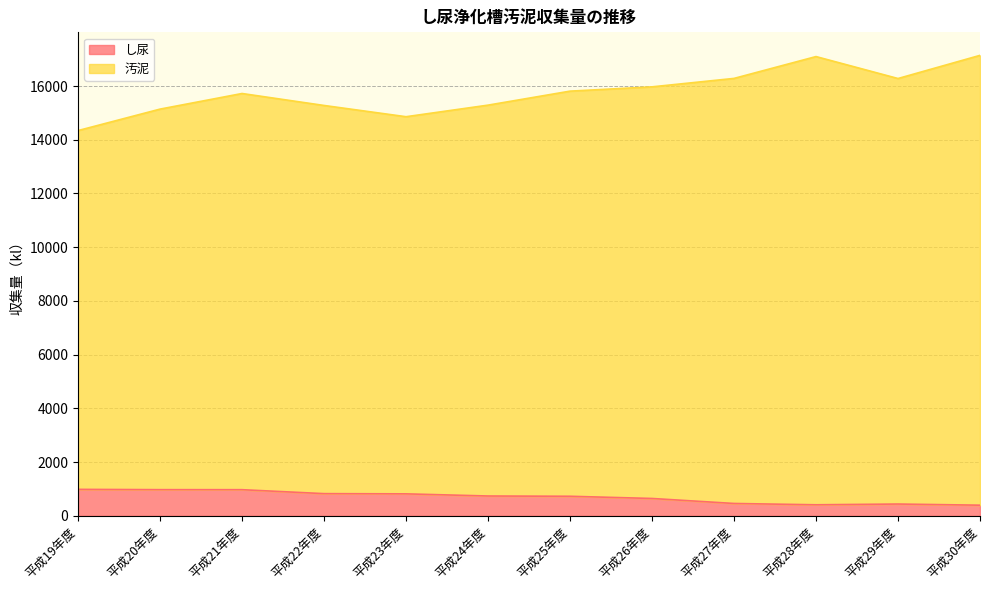

How many values in the し尿 series are below 738?

6